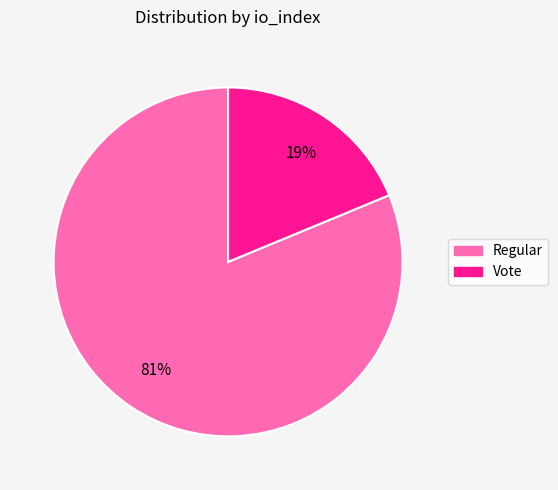

To the nearest percent, what is the difference between the largest and smallest slice percentages?

62%